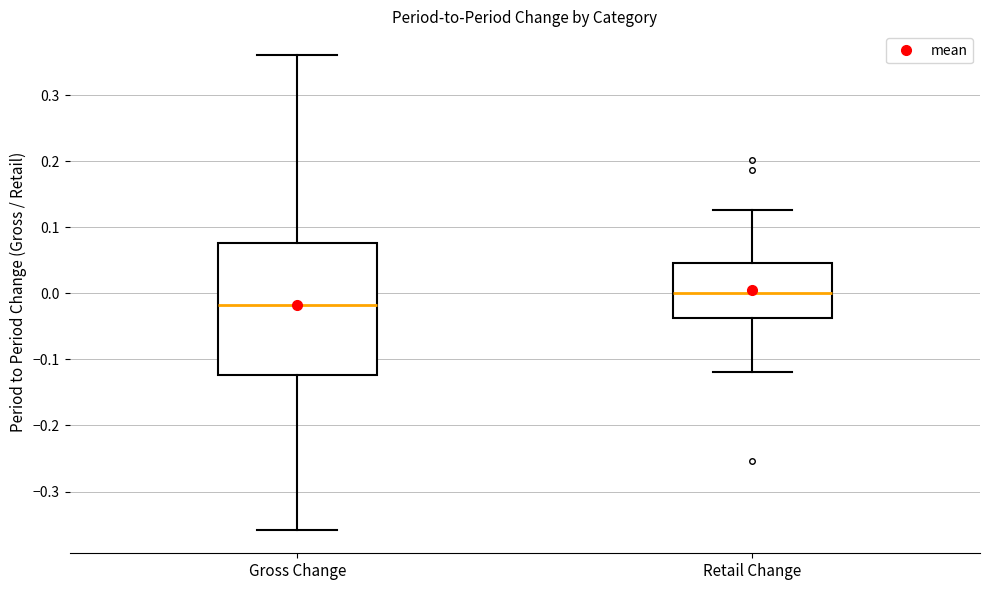

Where does the median line of the box for Retail Change sit on the y-axis? The values are not printed on the chart, so give them approximately, as read against the axis.

0.00